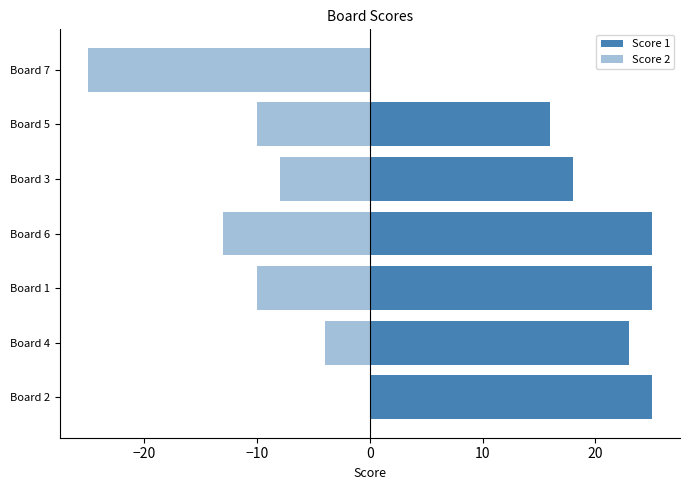

What is the sum of all Score 2 values?

-70